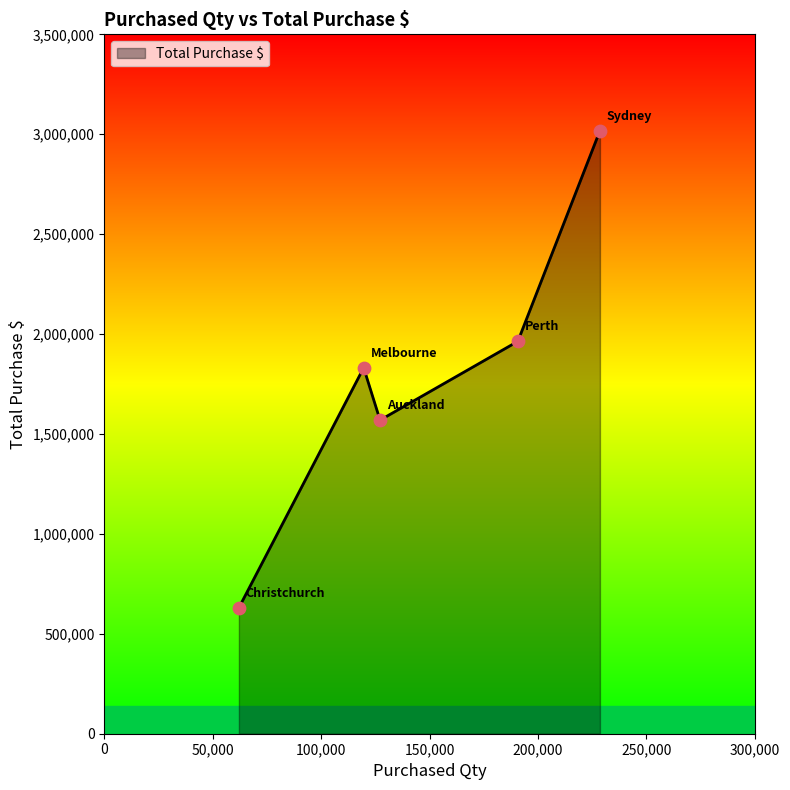

What is the smallest value displayed?

630415